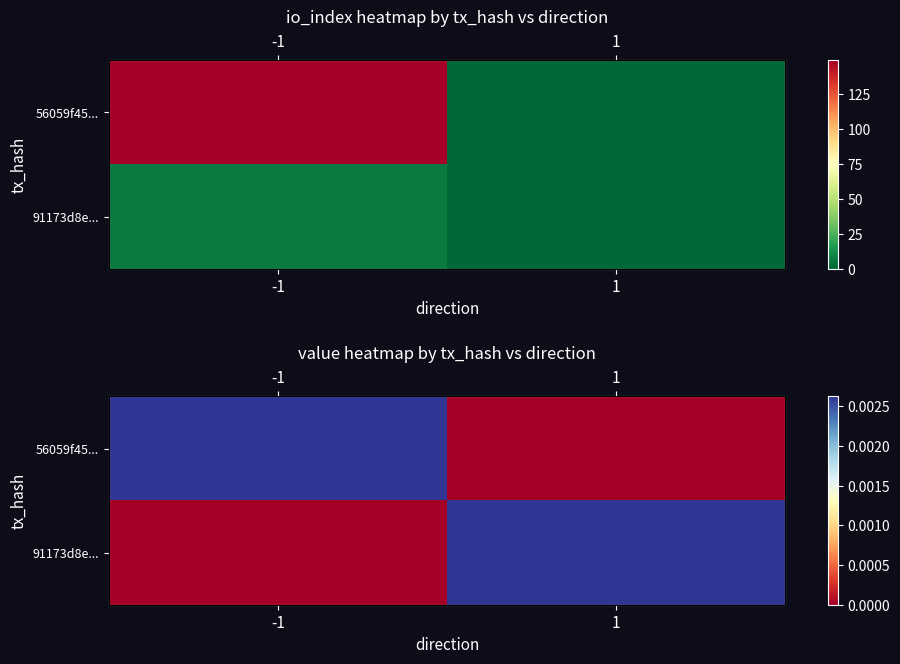

List the labels in order of 91173d8e... value, smallest first.

-1, 1